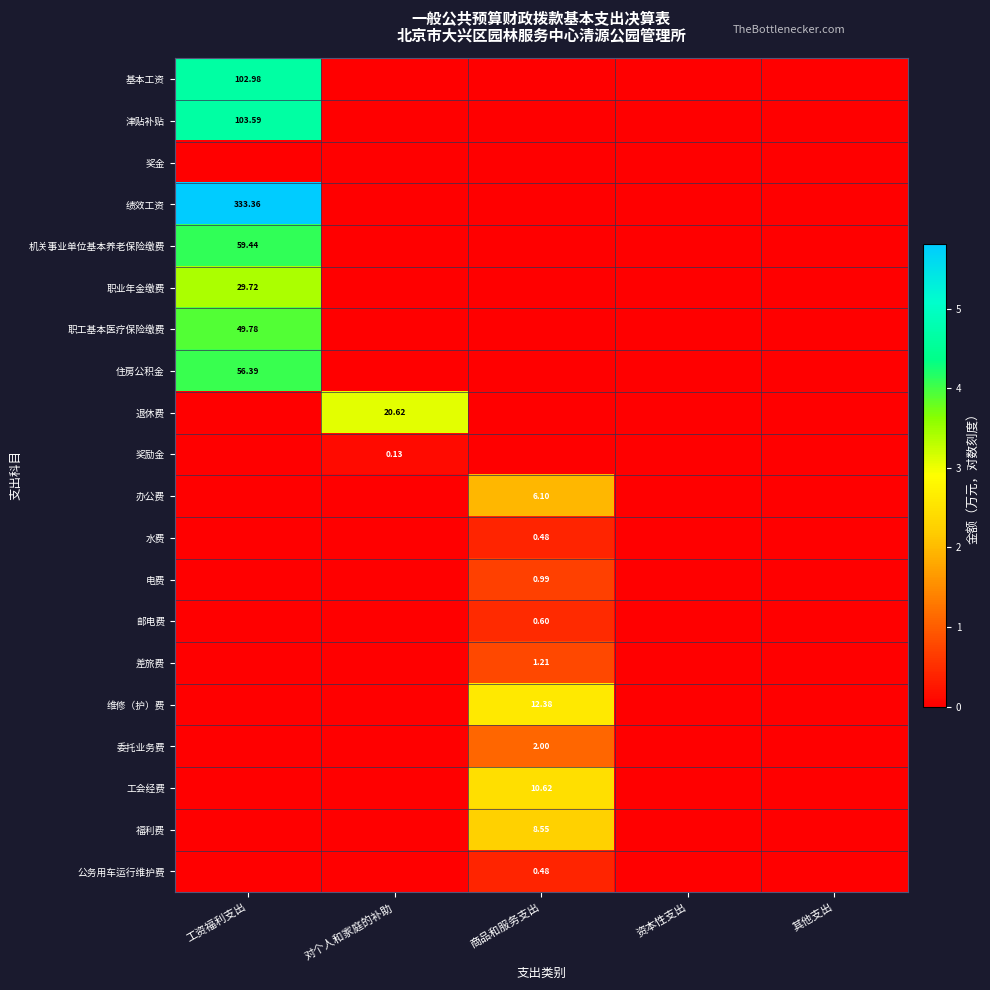

Is the value of 邮电费 at 对个人和家庭的补助 greater than the value of 水费 at 工资福利支出?

No